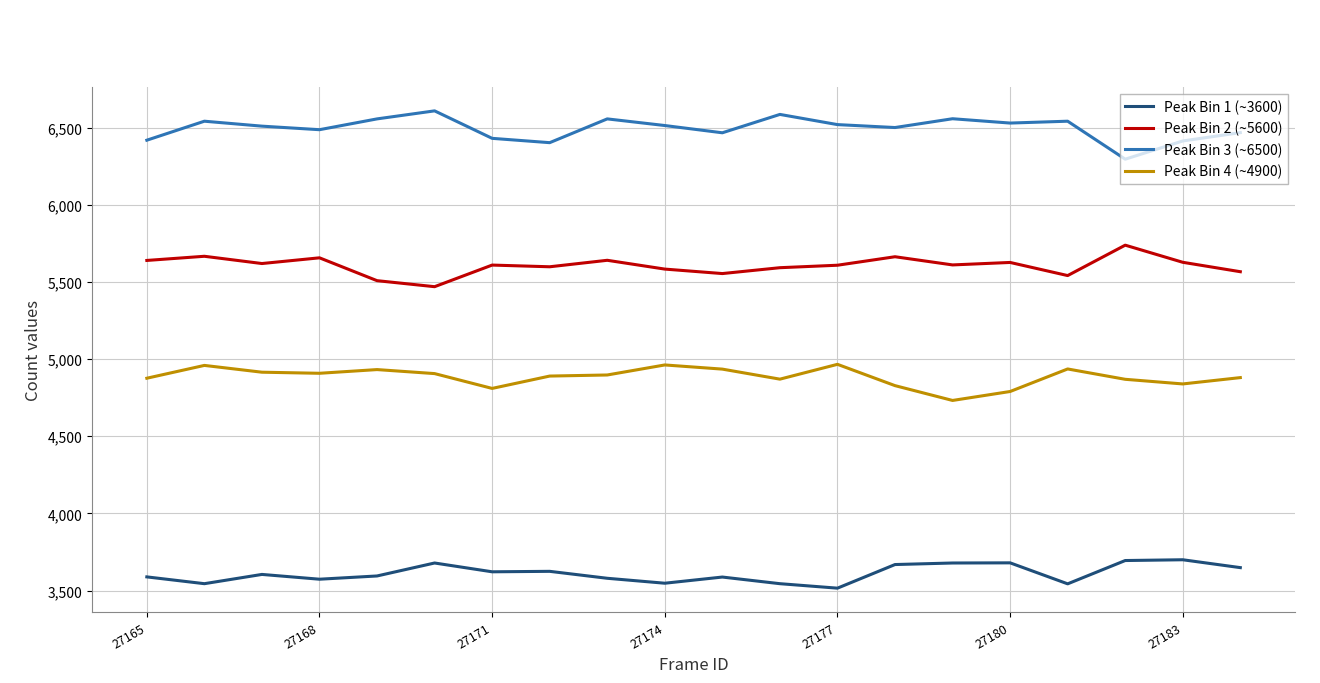

True or false: Peak Bin 4 (~4900) and Peak Bin 3 (~6500) intersect in this chart.

False